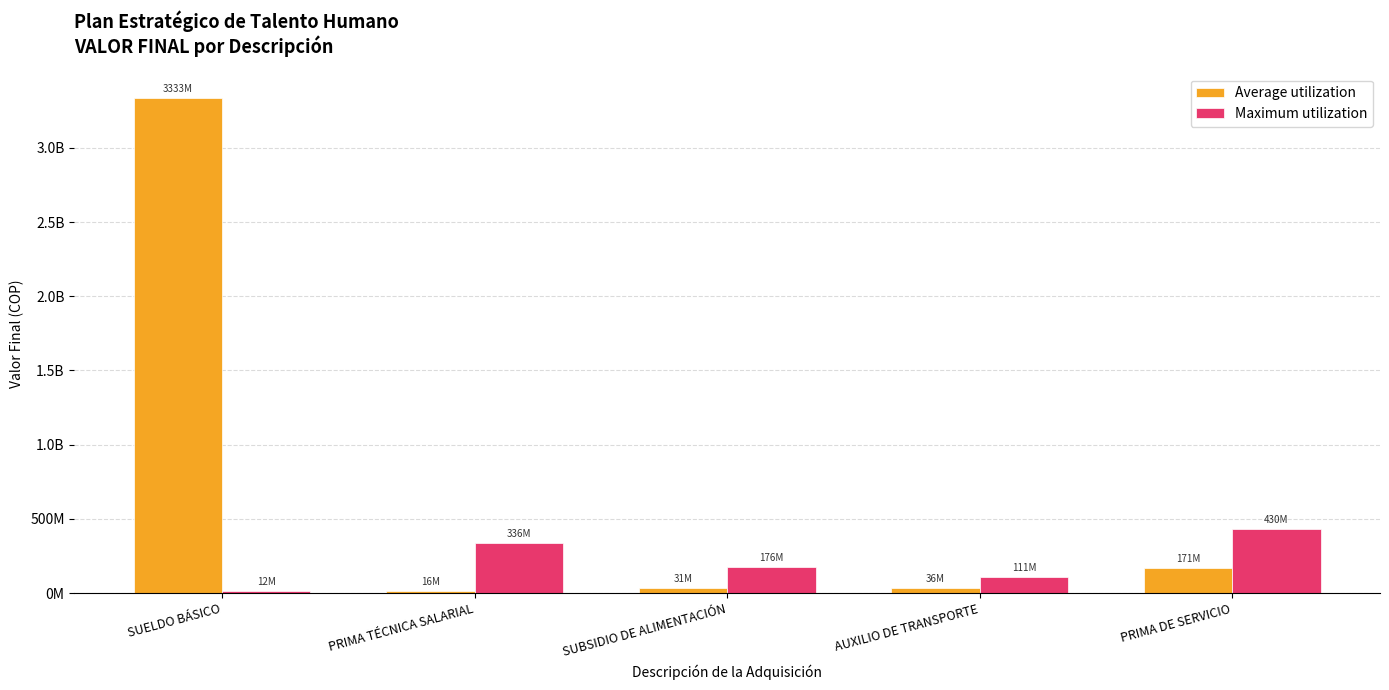

The value of Maximum utilization at PRIMA DE SERVICIO is 430465980. True or false?

True